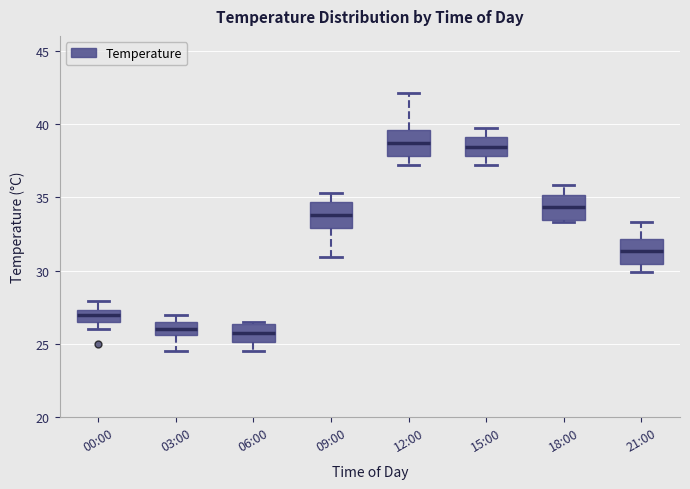

Reading left to right, transcribe this box plot: for each box, give where its median line is, the range the box spans, and where its two whiskers end, as read against the y-axis. The values are not printed on the chart, so give them approximately, as read against the axis.

00:00: median 27.0, box 26.5 to 27.5, whiskers 26.0 to 28.0
03:00: median 26.0, box 25.5 to 26.5, whiskers 24.5 to 27.0
06:00: median 26.0, box 25.0 to 26.5, whiskers 24.5 to 26.5
09:00: median 34.0, box 33.0 to 34.5, whiskers 31.0 to 35.5
12:00: median 38.5, box 38.0 to 39.5, whiskers 37.0 to 42.0
15:00: median 38.5, box 38.0 to 39.0, whiskers 37.0 to 39.5
18:00: median 34.5, box 33.5 to 35.0, whiskers 33.5 to 36.0
21:00: median 31.5, box 30.5 to 32.0, whiskers 30.0 to 33.5